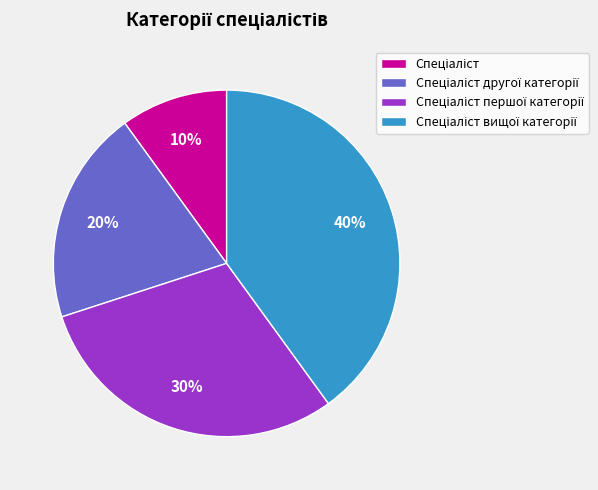

To the nearest percent, what is the average slice percentage?

25%